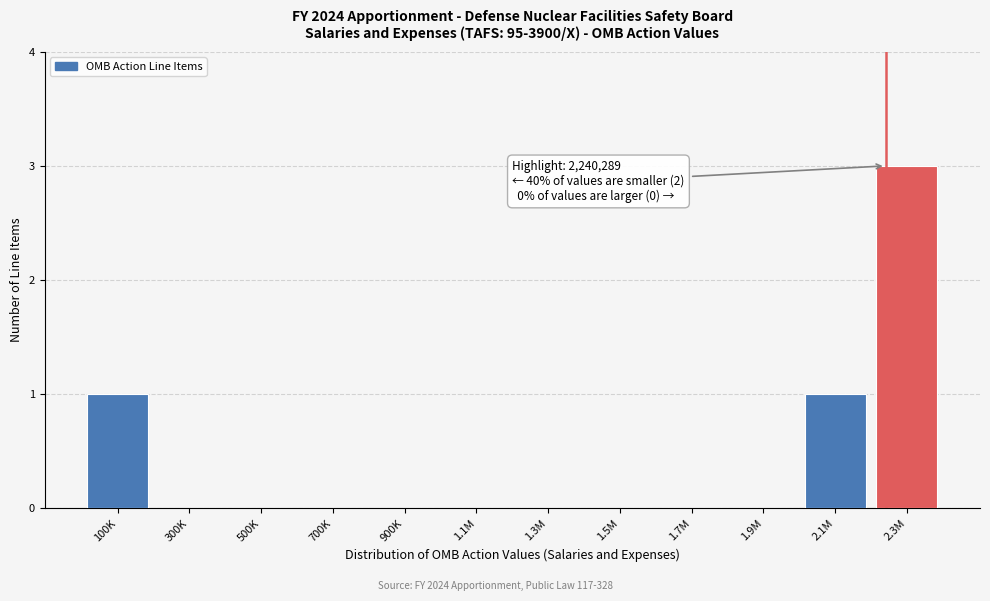

Reading right to left, what are all the values shown in this chart?

2.3M=3	2.1M=1	1.9M=0	1.7M=0	1.5M=0	1.3M=0	1.1M=0	900K=0	700K=0	500K=0	300K=0	100K=1